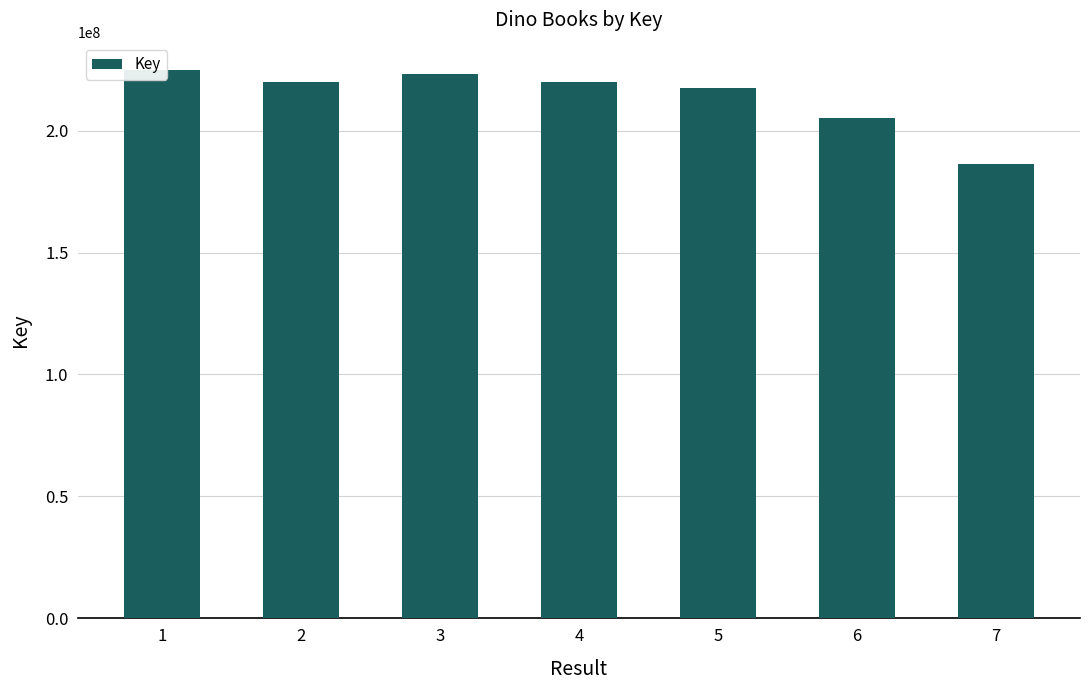

True or false: the data shows 98661707 at 1.

False